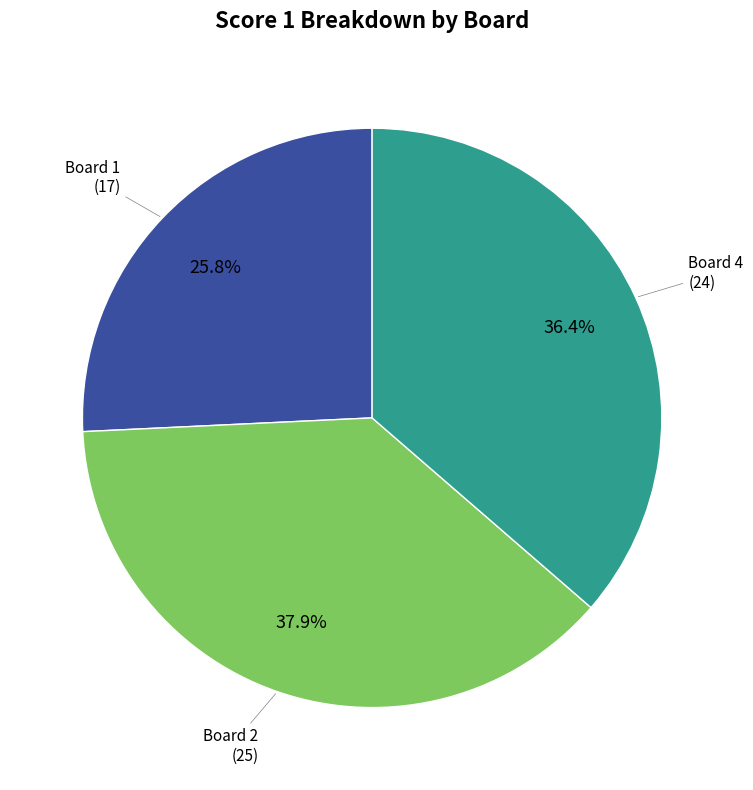

Is there any slice that represents more than half of the pie?

No